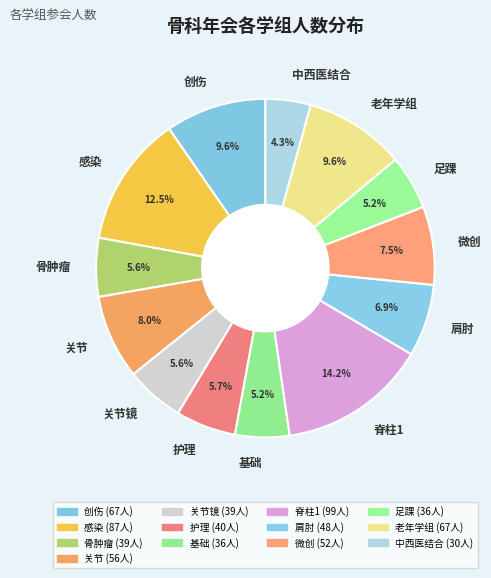

Between 关节镜 and 关节, which is larger?

关节